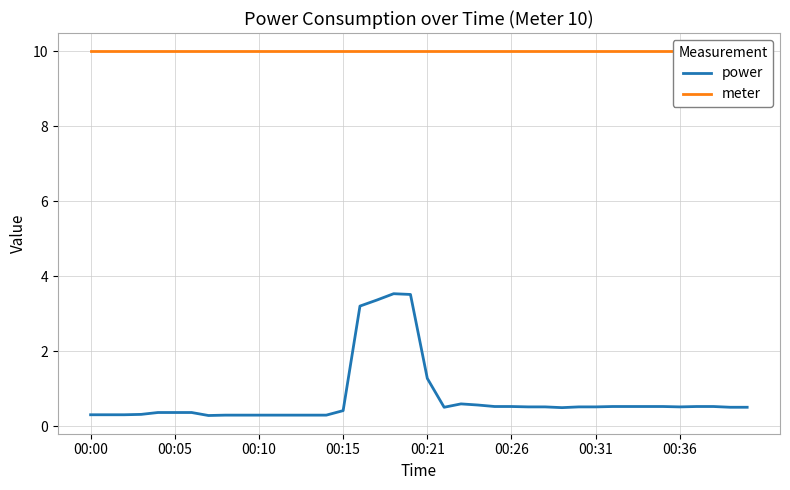

What is the difference between the highest and lowest values at 9?

9.7